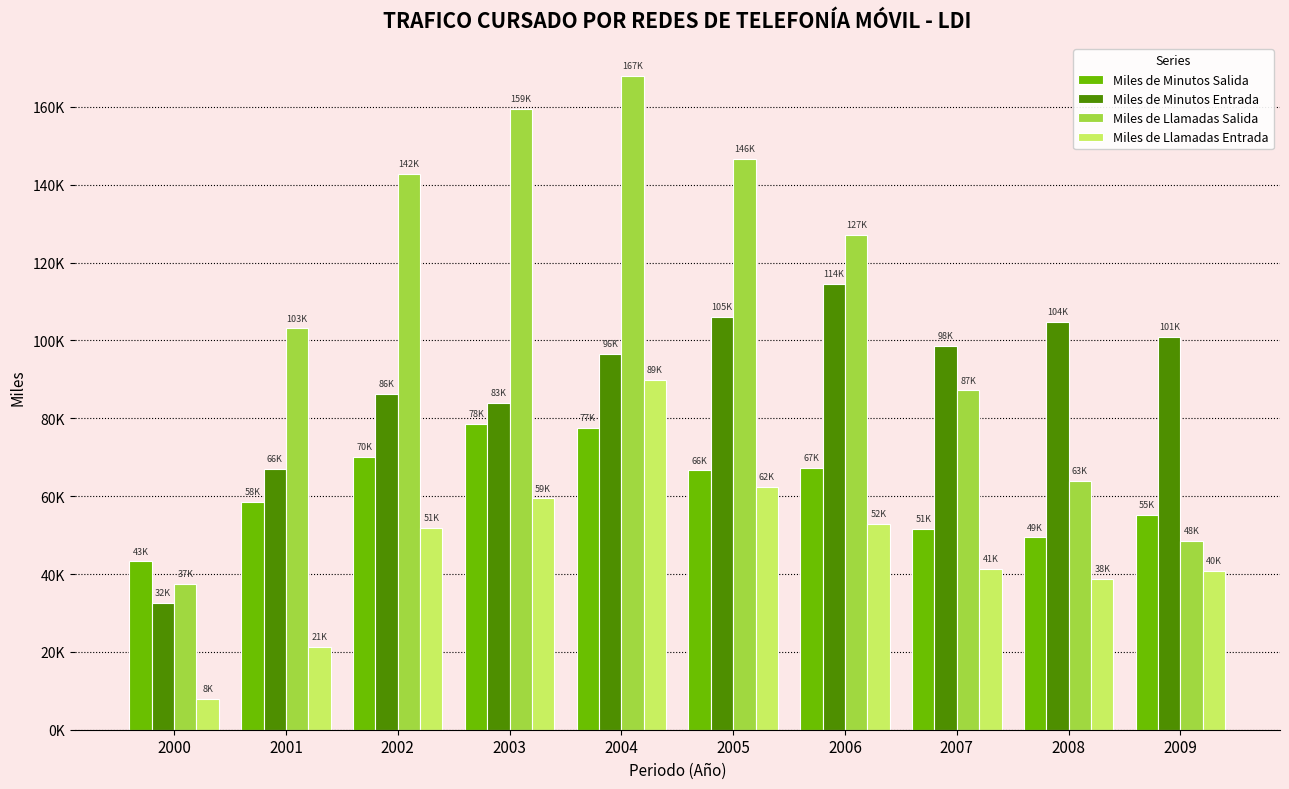

Reading left to right, list all the values displayed in this chart.

Miles de Minutos Salida: 43231	58458	70020	78581	77436	66618	67208	51548	49402	55278
Miles de Minutos Entrada: 32604	66965	86264	83869	96450	105958	114567	98663	104678	101010
Miles de Llamadas Salida: 37498	103107	142805	159501	167962	146570	127169	87168	63819	48570
Miles de Llamadas Entrada: 8006	21304	51911	59430	89761	62380	52844	41311	38764	40735